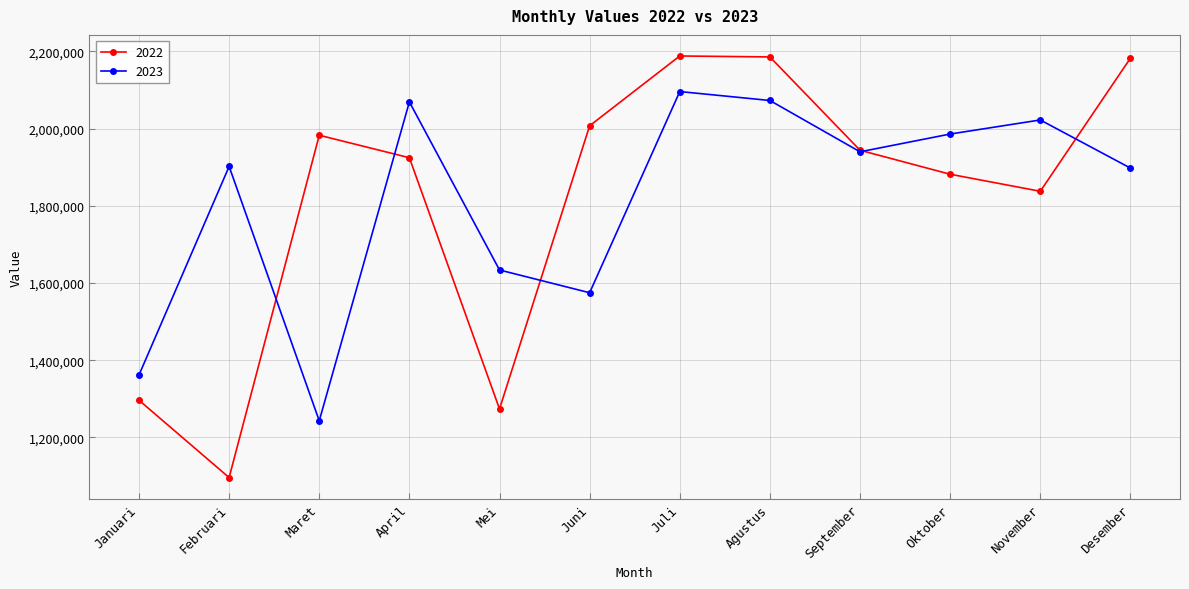

What is the approximate value of 2022 at September, to the nearest 10?

1943940